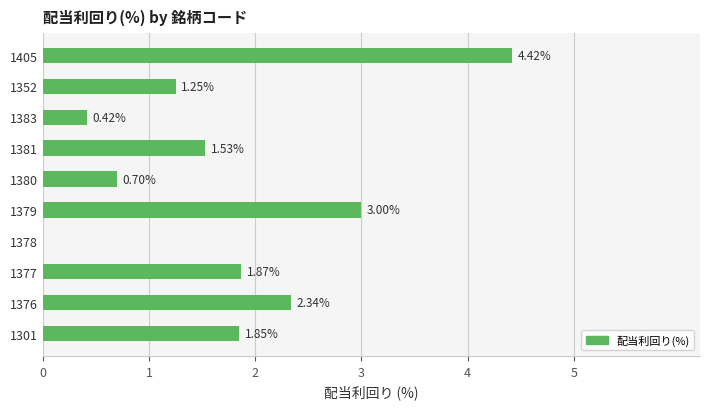

Count the number of categories in the chart.

10